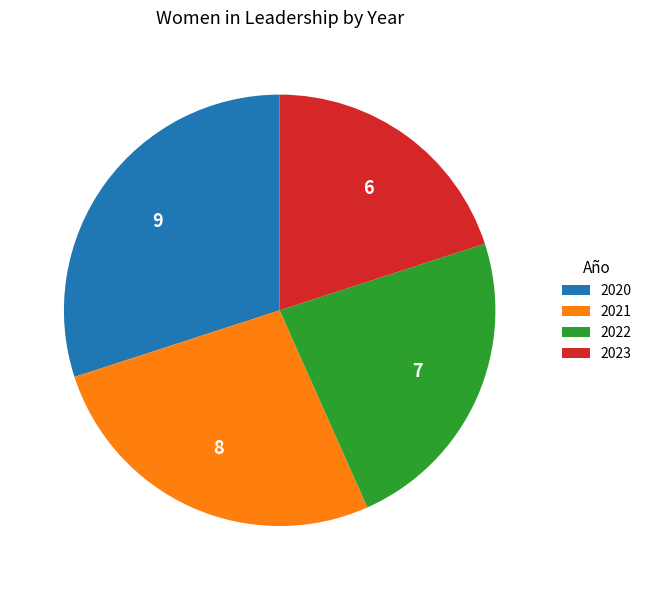

The 2021 slice represents 41% of the pie. True or false?

False